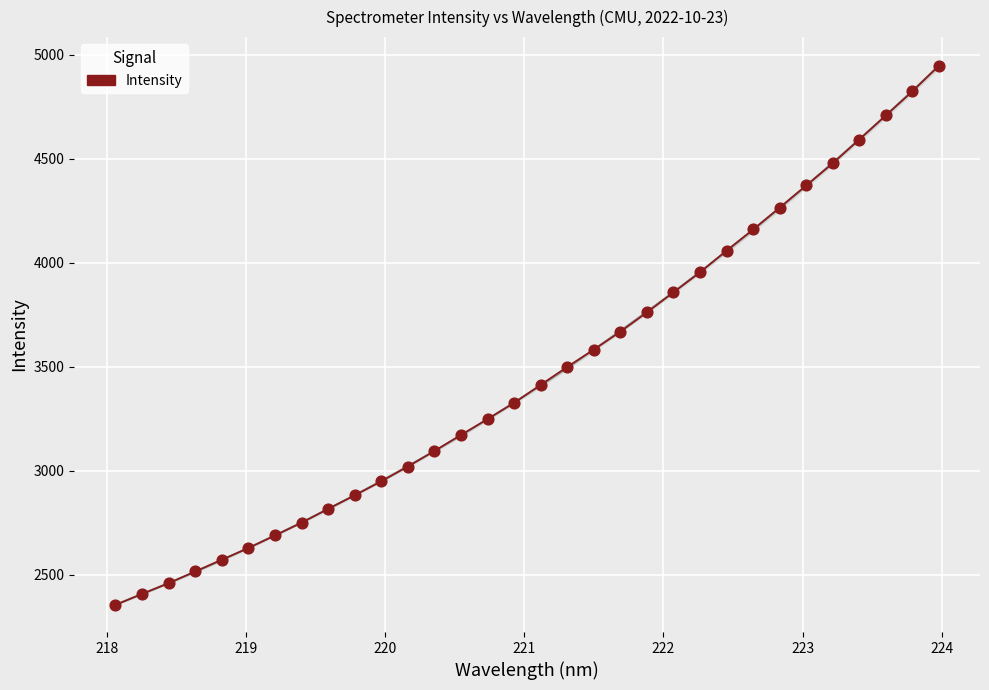

What is the range of Y values (max minus min)?

2594.4